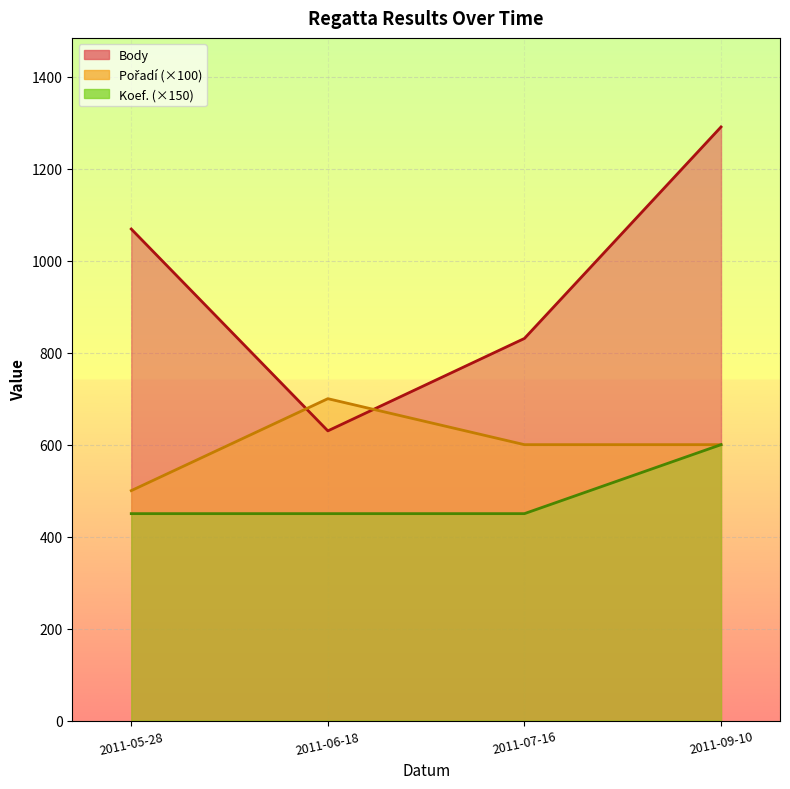

At which category is the sum across all series the highest?

2011-09-10